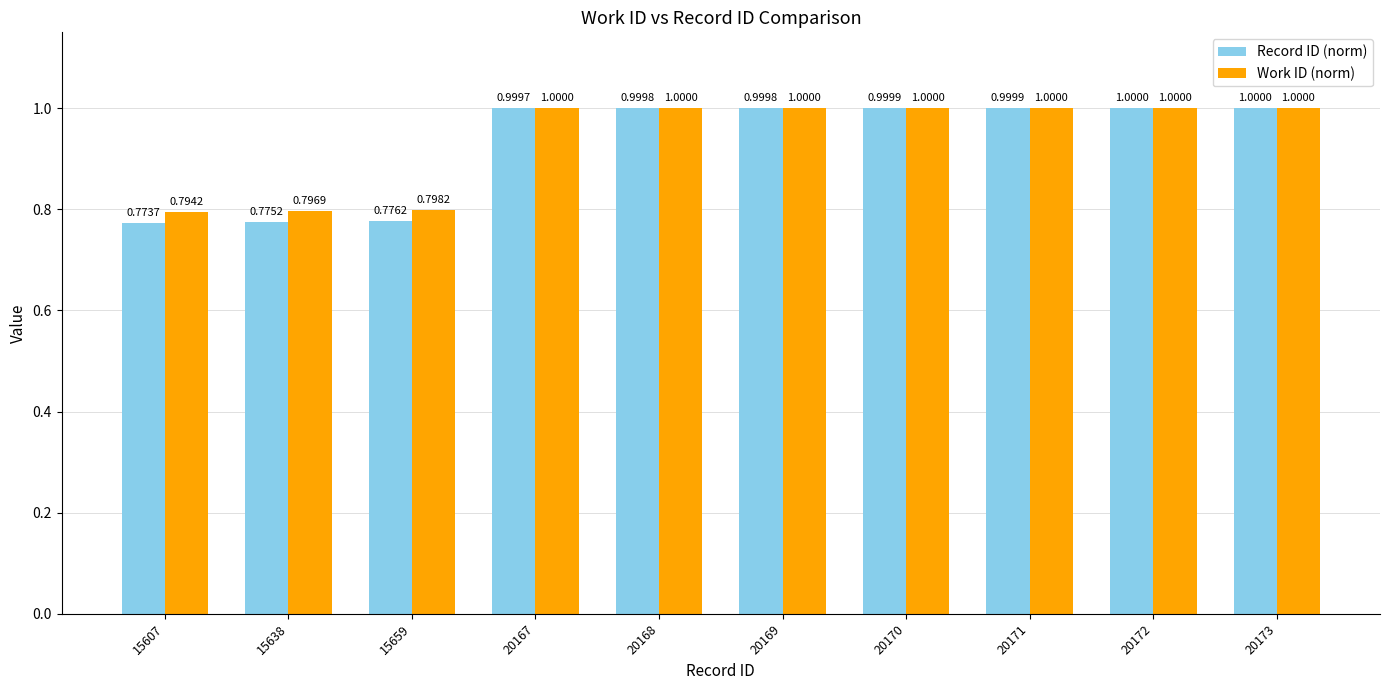

What is the total value across all series at 20167?

2.0